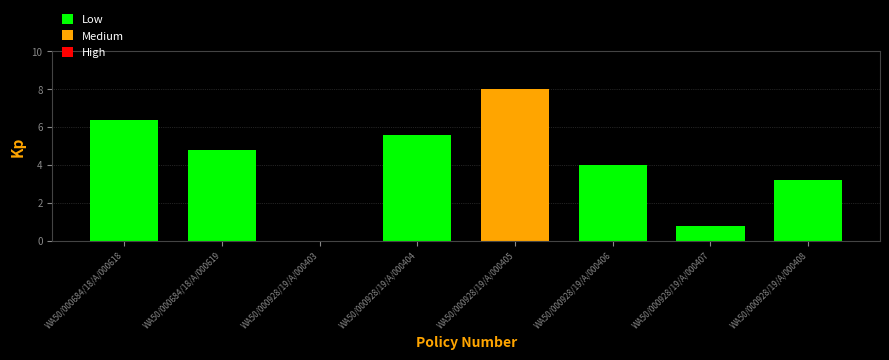

The chart shows a value of 8.0 at WA50/000928/19/A/000405. True or false?

True